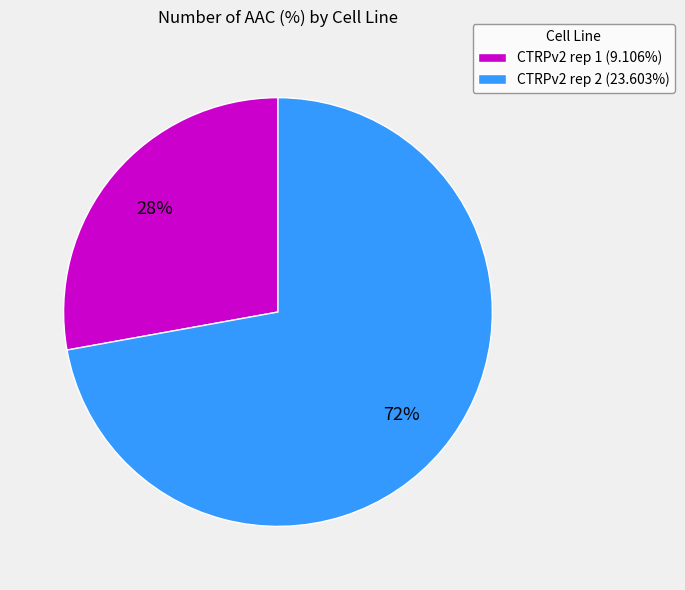

Count the number of slices in the pie.

2